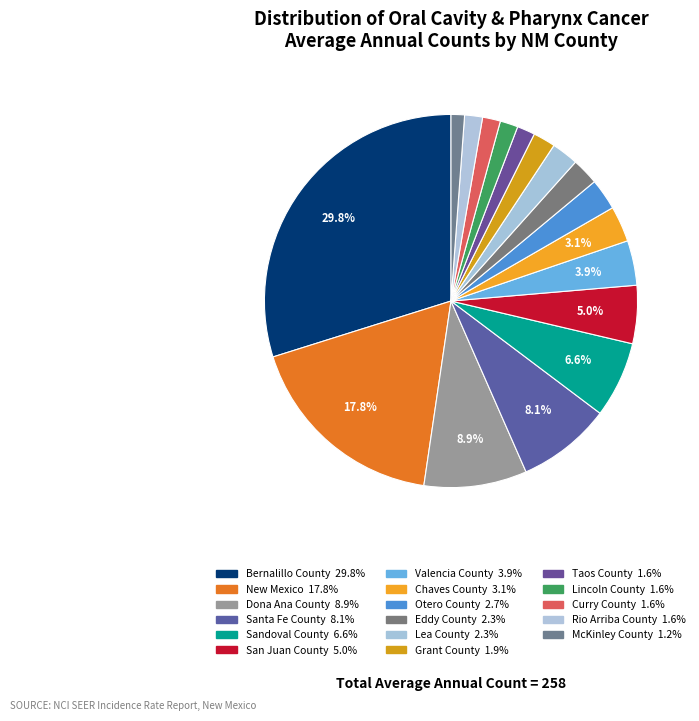

Count the number of slices in the pie.

17